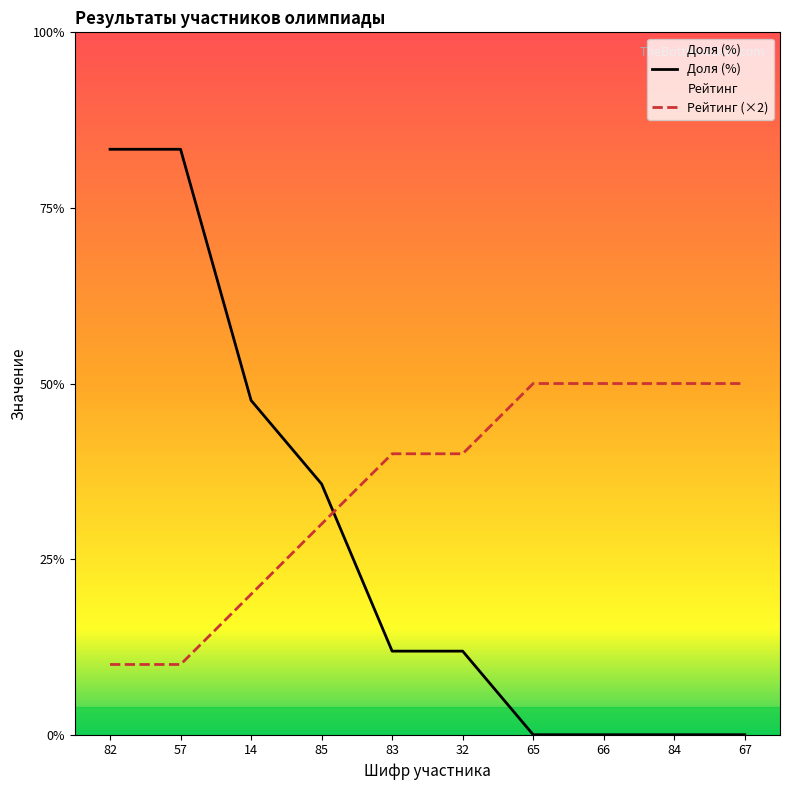

Does the chart display data point markers on the line(s)?

No